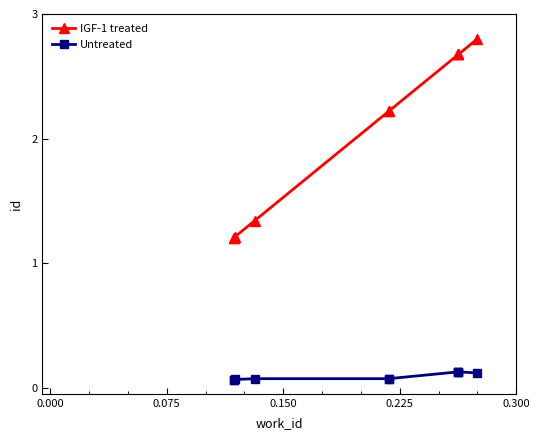

What is the difference between the maximum and minimum values in the IGF-1 treated series?

1.6